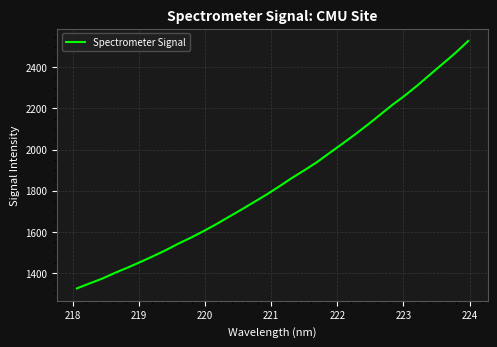

What is the difference between the maximum and minimum values?

1203.9